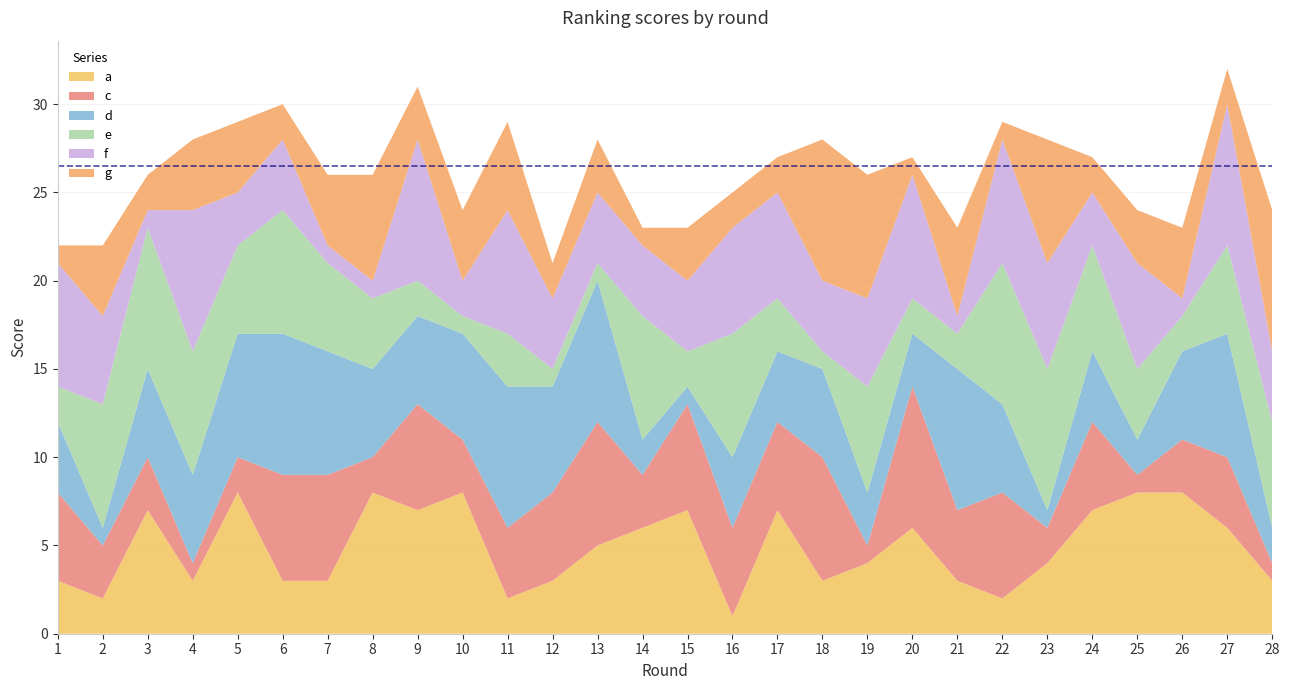

Reading left to right, extract all data points from this chart.

a: 3	2	7	3	8	3	3	8	7	8	2	3	5	6	7	1	7	3	4	6	3	2	4	7	8	8	6	3
c: 5	3	3	1	2	6	6	2	6	3	4	5	7	3	6	5	5	7	1	8	4	6	2	5	1	3	4	1
d: 4	1	5	5	7	8	7	5	5	6	8	6	8	2	1	4	4	5	3	3	8	5	1	4	2	5	7	2
e: 2	7	8	7	5	7	5	4	2	1	3	1	1	7	2	7	3	1	6	2	2	8	8	6	4	2	5	6
f: 7	5	1	8	3	4	1	1	8	2	7	4	4	4	4	6	6	4	5	7	1	7	6	3	6	1	8	4
g: 1	4	2	4	4	2	4	6	3	4	5	2	3	1	3	2	2	8	7	1	5	1	7	2	3	4	2	8